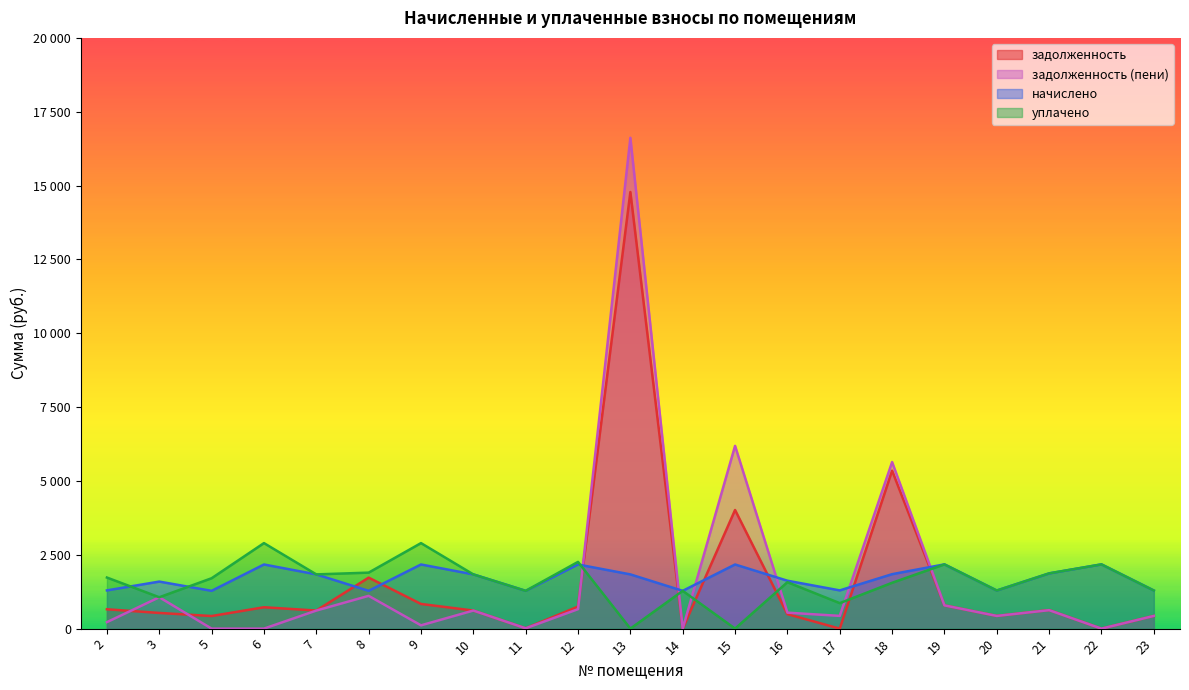

Between 7 and 2, which is larger?

2